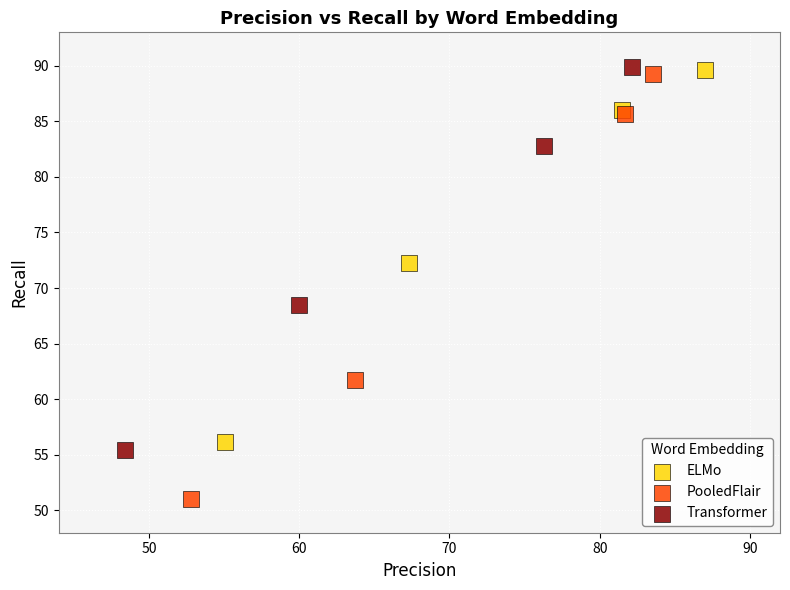

Which series contains the lowest Y value?

PooledFlair